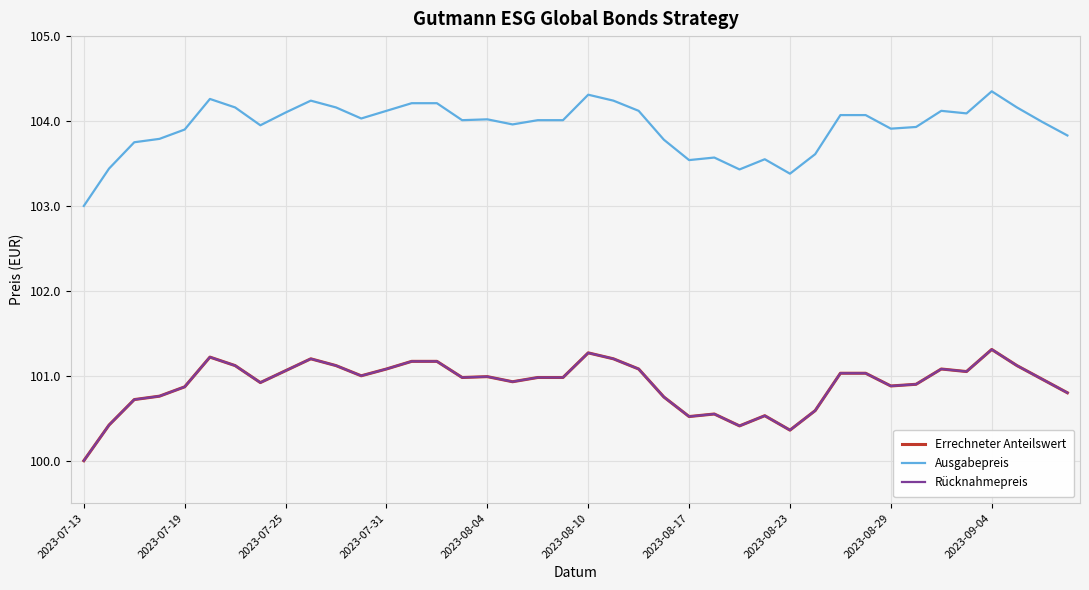

Is this an area chart (filled region under the line)?

No